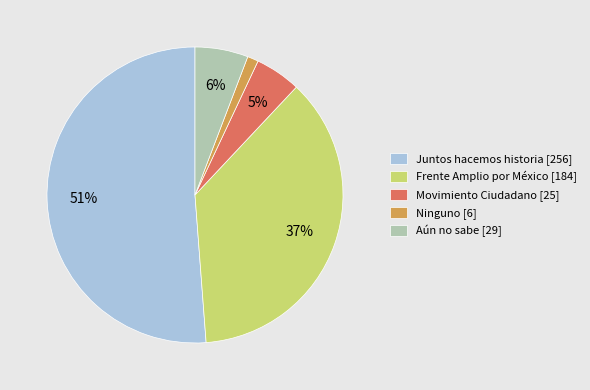

To the nearest percent, what is the difference between the largest and smallest slice percentages?

50%